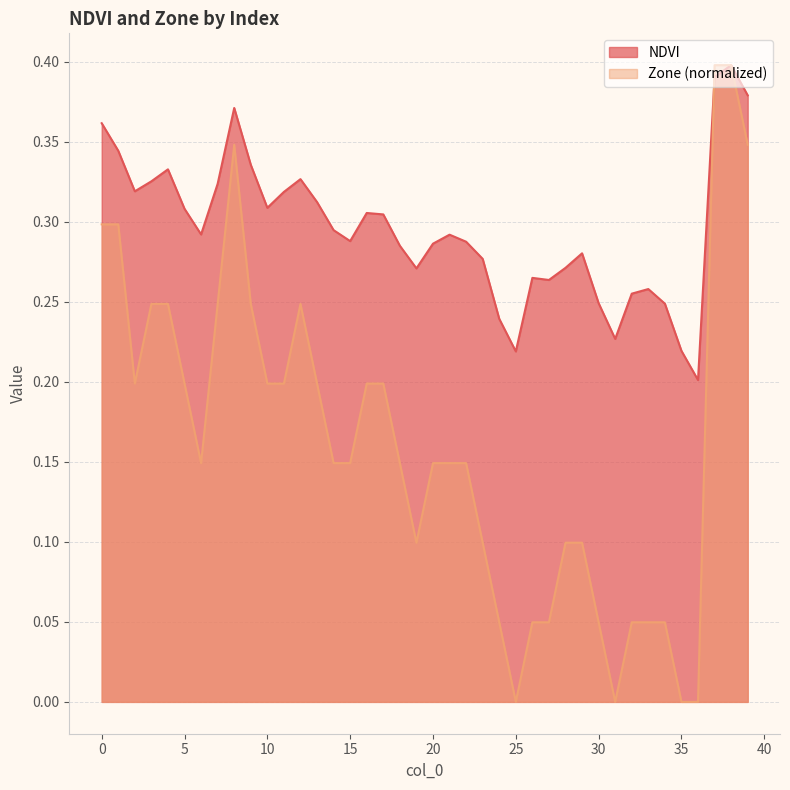

Rank the categories by Zone value from lowest to highest.

25, 31, 35, 36, 24, 26, 27, 30, 32, 33, 34, 19, 23, 28, 29, 6, 14, 15, 18, 20, 21, 22, 2, 5, 10, 11, 13, 16, 17, 3, 4, 7, 9, 12, 0, 1, 8, 39, 37, 38